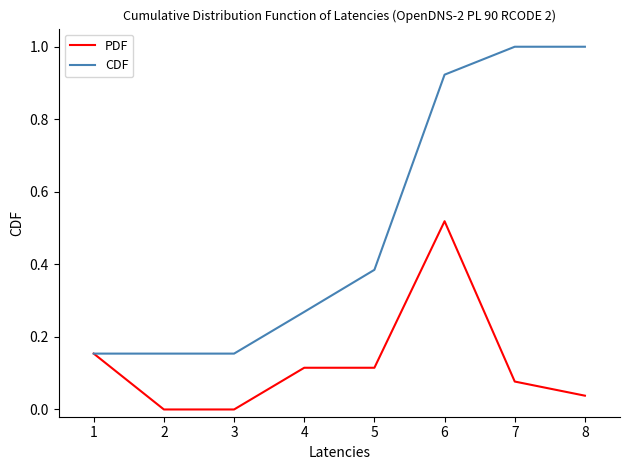

What is the maximum value shown in the chart?

1.0